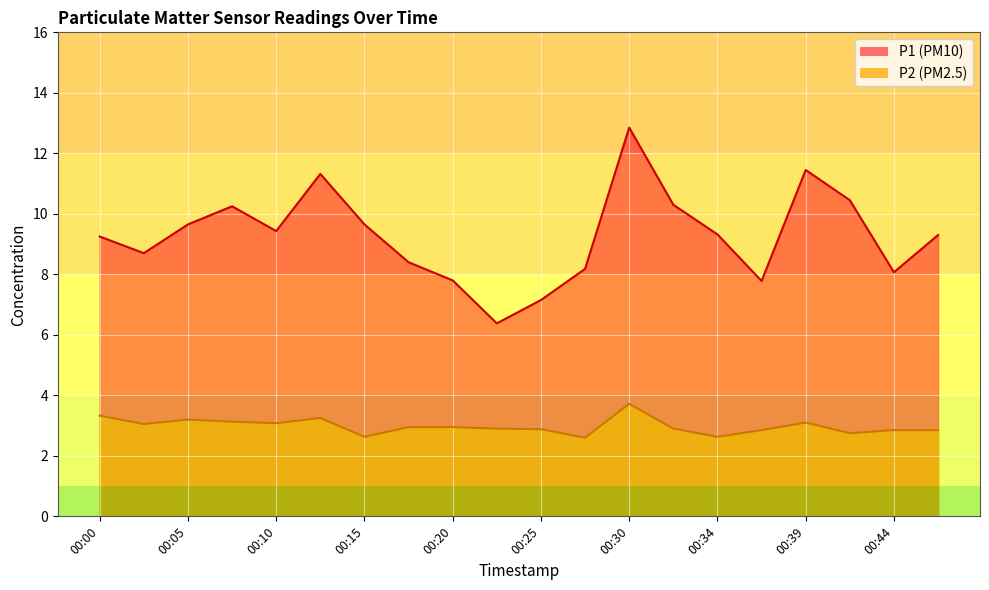

What is the approximate value of P1 at 00:00?

9.2